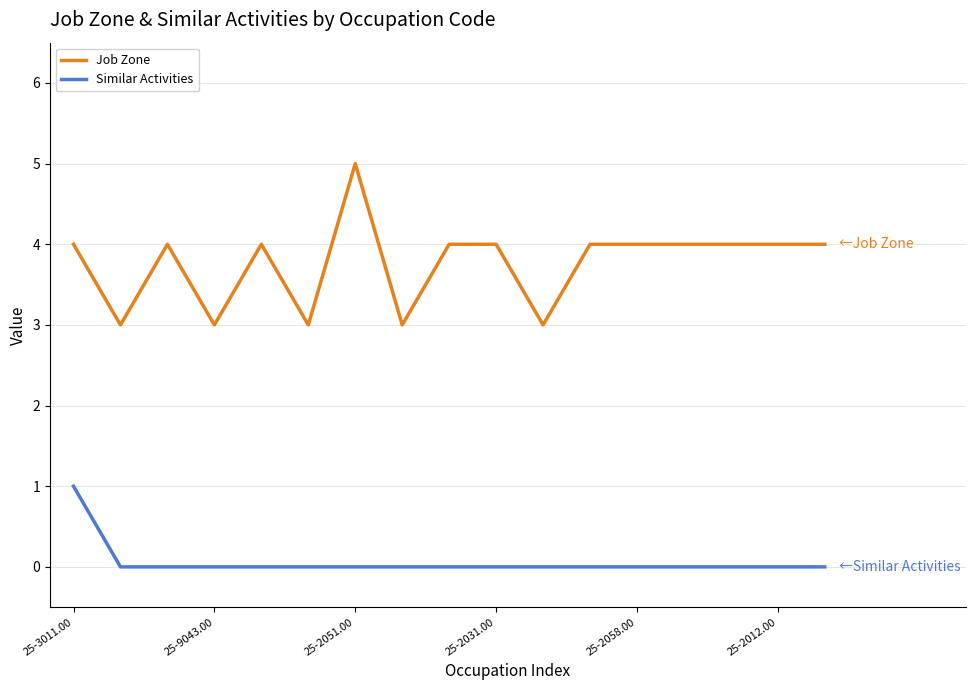

Reading left to right, transcribe all the data shown in this chart.

Job Zone: 4	3	4	3	4	3	5	3	4	4	3	4	4	4	4	4	4
Similar Activities: 1	0	0	0	0	0	0	0	0	0	0	0	0	0	0	0	0